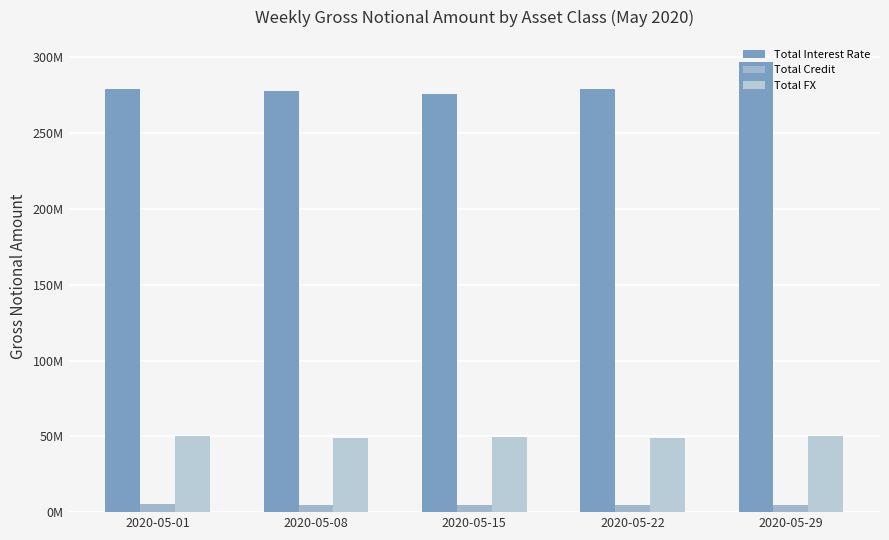

Are the bars grouped side by side (vs. stacked)?

Yes